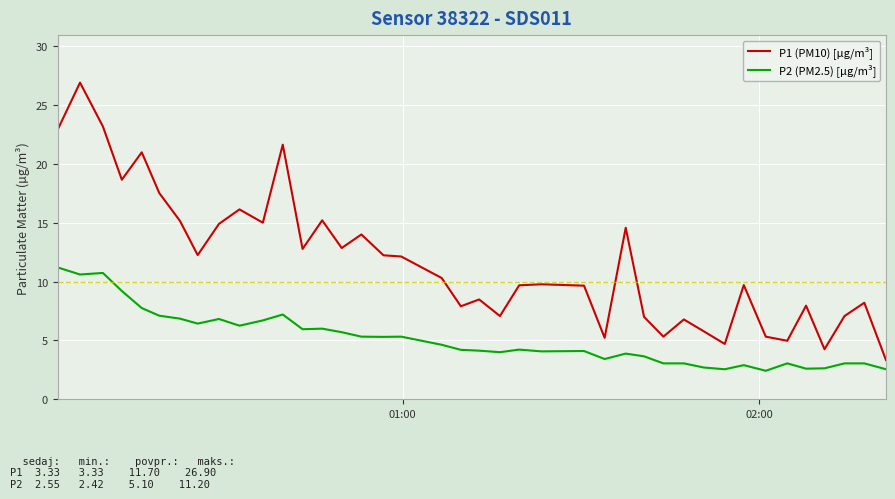

Which series has the largest total across all categories?

P1 (PM10) [µg/m³]